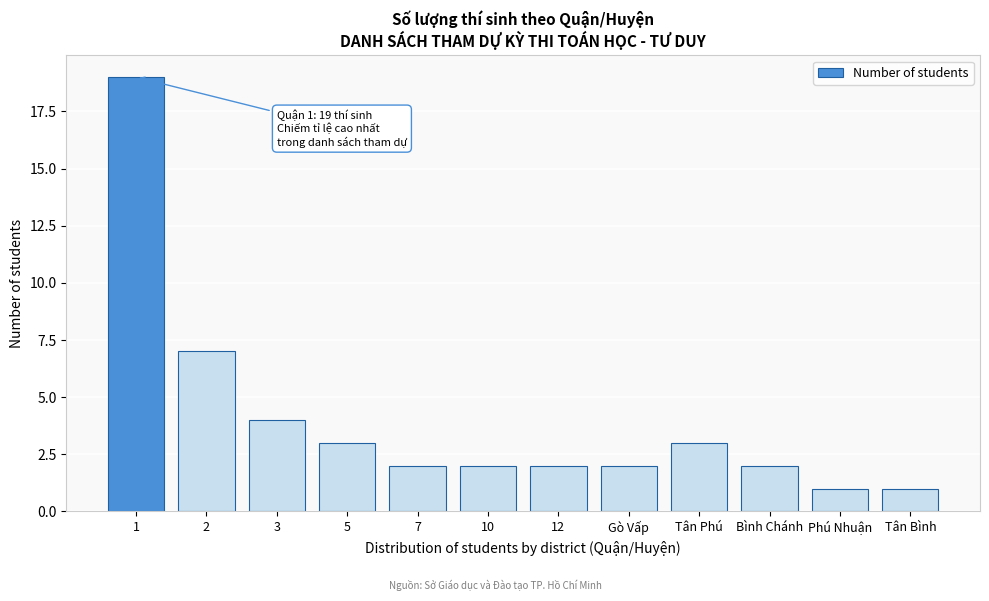

Reading right to left, extract all data points from this chart.

1	1	2	3	2	2	2	2	3	4	7	19